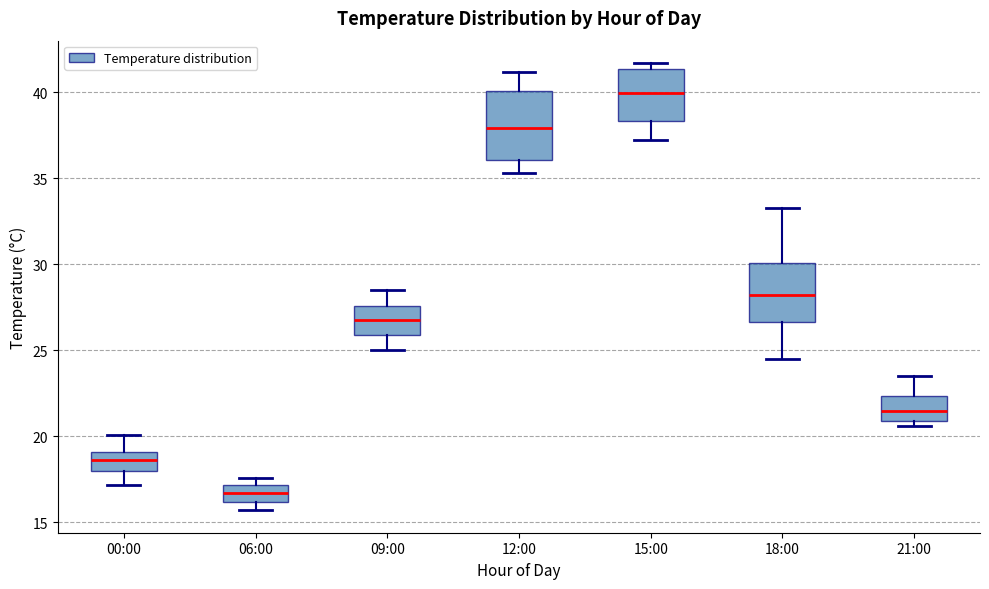

Which box is the tallest, from its lower edge to its upper edge?

12:00